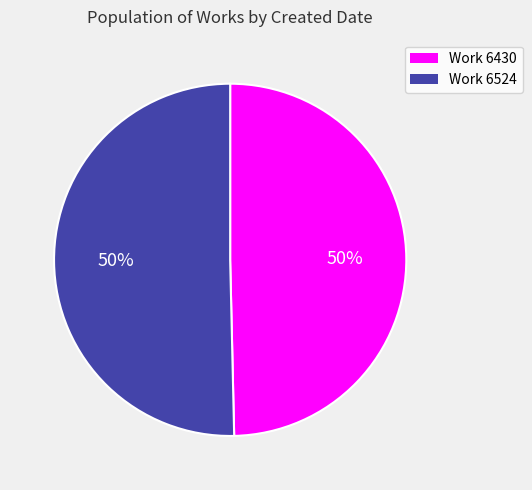

To the nearest percent, what is the average slice percentage?

50%